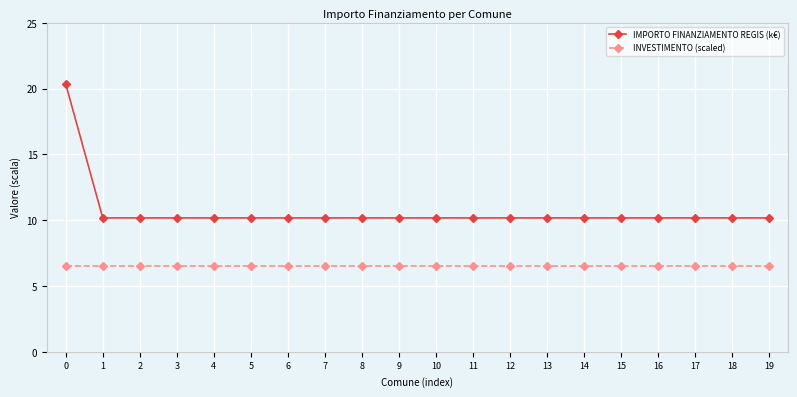

Which series has the largest range (max minus min)?

IMPORTO FINANZIAMENTO REGIS (k€)